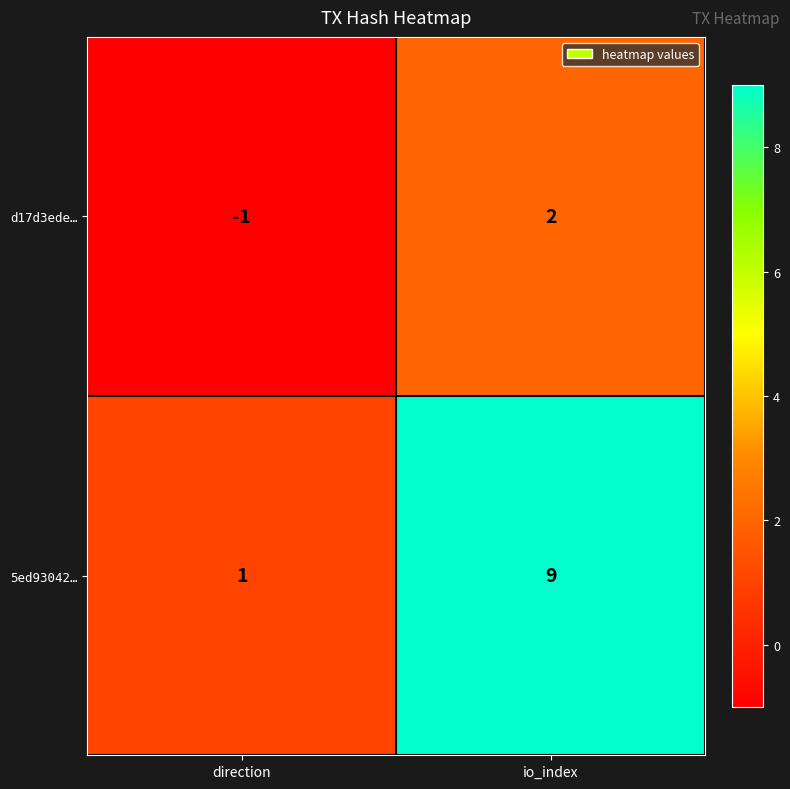

Which label corresponds to the largest value in the chart?

io_index